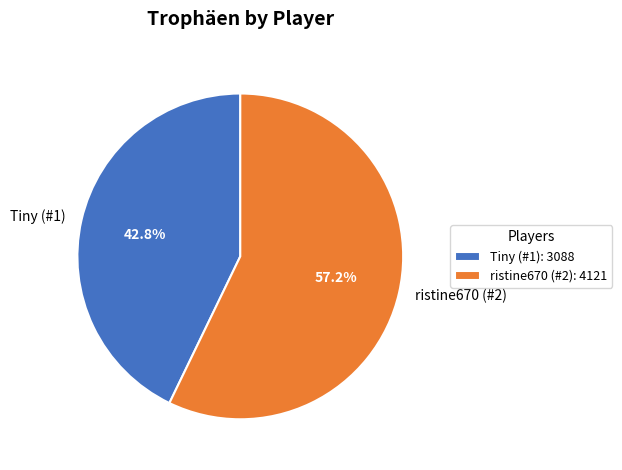

Is there any slice that represents more than half of the pie?

Yes